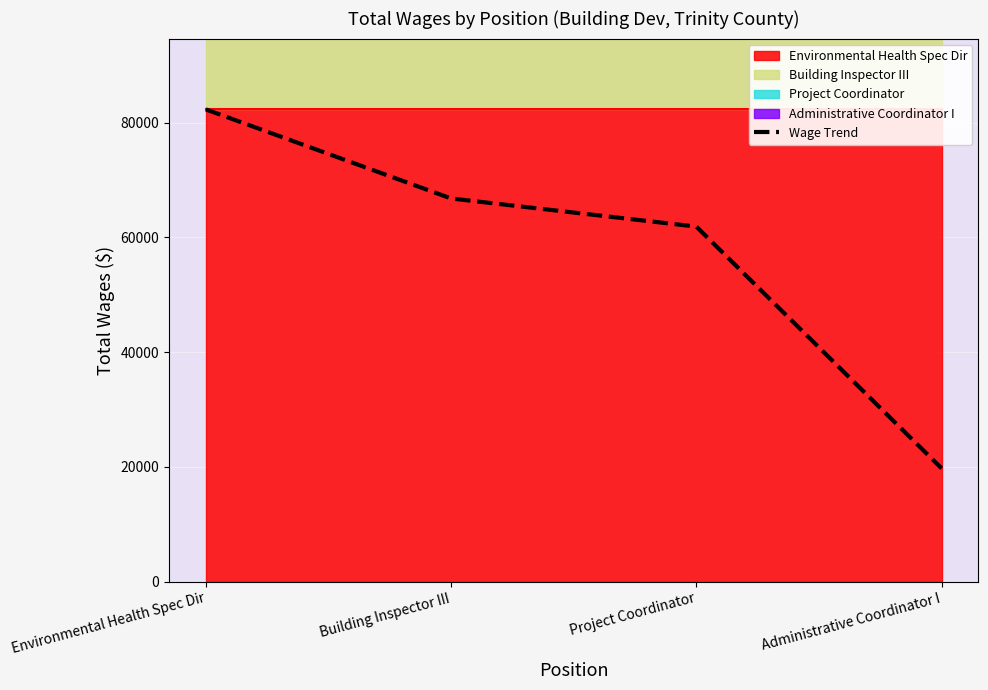

Reading left to right, what are all the values shown in this chart?

82307	66787	61880	19750